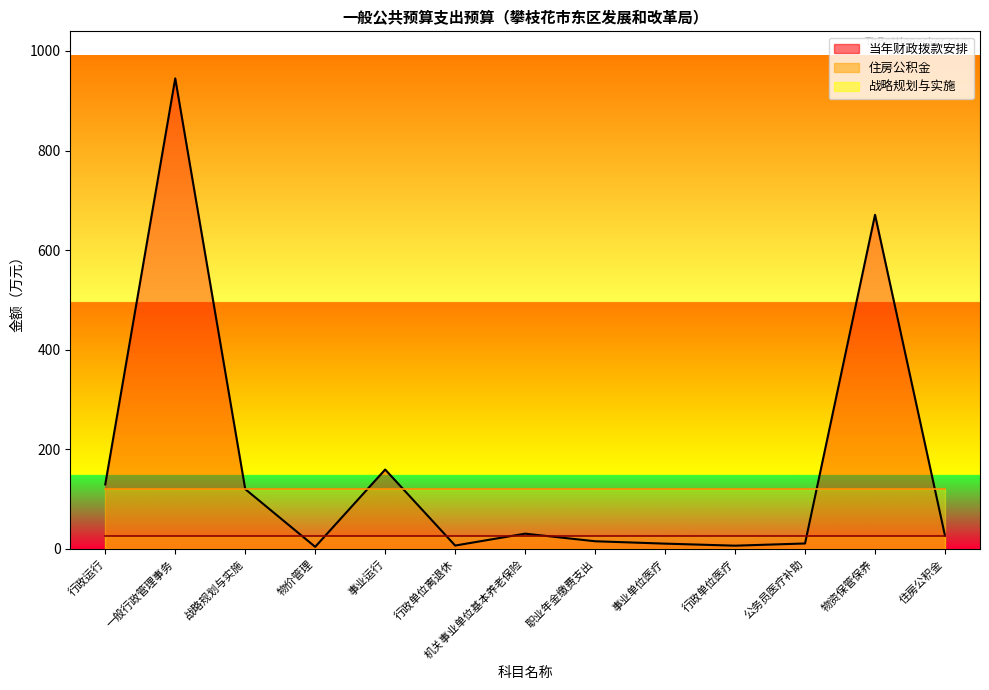

Reading left to right, transcribe all the data shown in this chart.

当年财政拨款安排_line: 行政运行=129.4	一般行政管理事务=945.0	战略规划与实施=120.0	物价管理=4.0	事业运行=159.3	行政单位离退休=6.6	机关事业单位基本养老保险=30.5	职业年金缴费支出=15.2	事业单位医疗=10.5	行政单位医疗=6.3	公务员医疗补助=10.8	物资保管保养=671.0	住房公积金=26.2
住房公积金_line: 行政运行=26.2	一般行政管理事务=26.2	战略规划与实施=26.2	物价管理=26.2	事业运行=26.2	行政单位离退休=26.2	机关事业单位基本养老保险=26.2	职业年金缴费支出=26.2	事业单位医疗=26.2	行政单位医疗=26.2	公务员医疗补助=26.2	物资保管保养=26.2	住房公积金=26.2
战略规划与实施_line: 行政运行=120.0	一般行政管理事务=120.0	战略规划与实施=120.0	物价管理=120.0	事业运行=120.0	行政单位离退休=120.0	机关事业单位基本养老保险=120.0	职业年金缴费支出=120.0	事业单位医疗=120.0	行政单位医疗=120.0	公务员医疗补助=120.0	物资保管保养=120.0	住房公积金=120.0